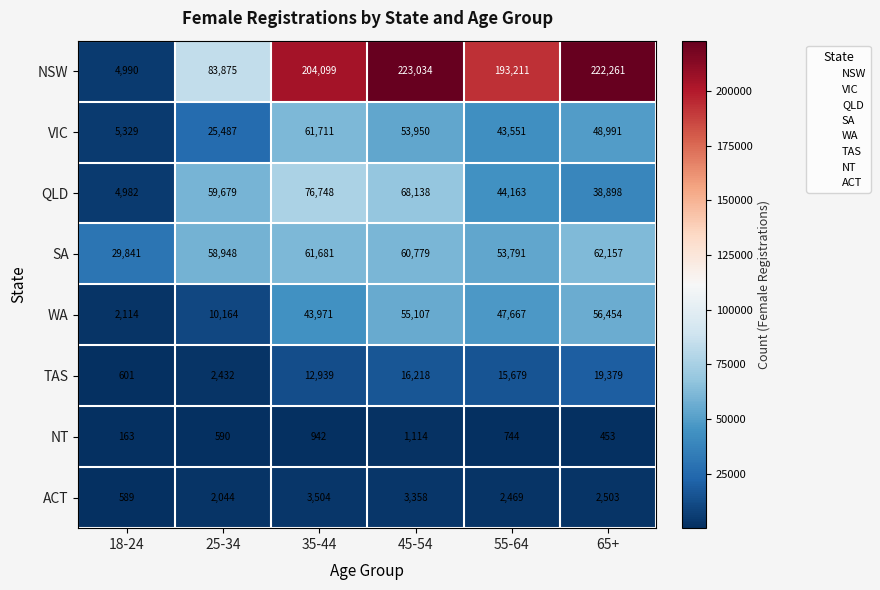

What is the greatest value displayed?

223034